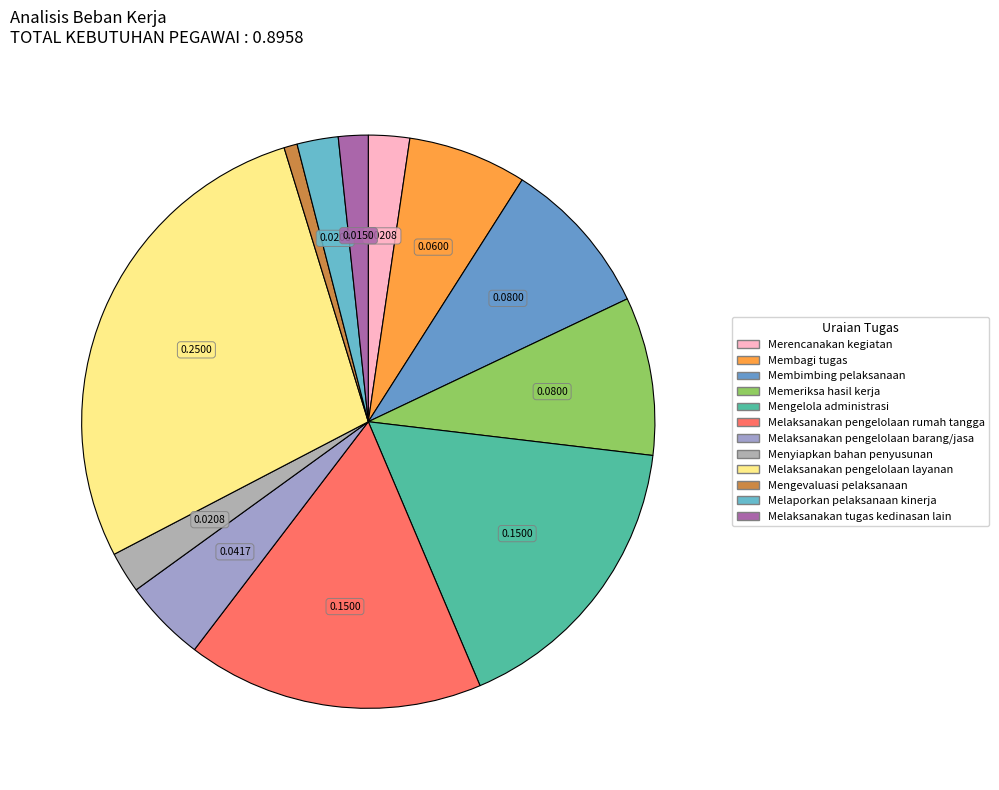

Count the number of slices in the pie.

12